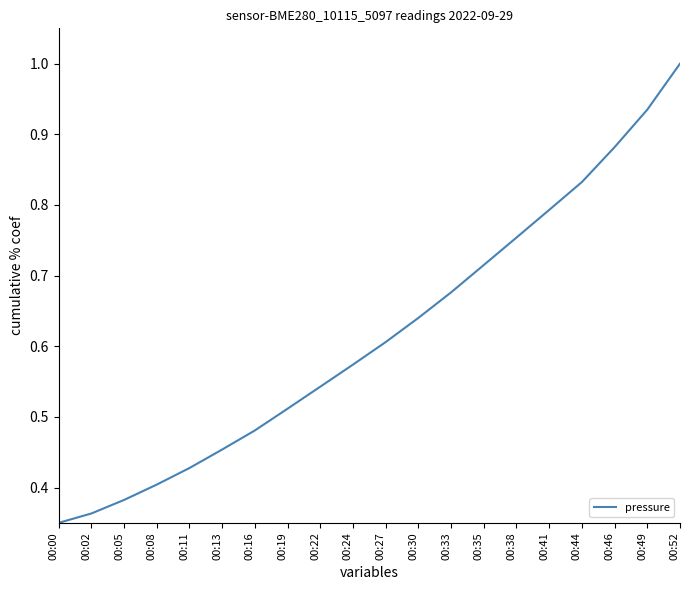

Which label corresponds to the largest value in the chart?

00:52